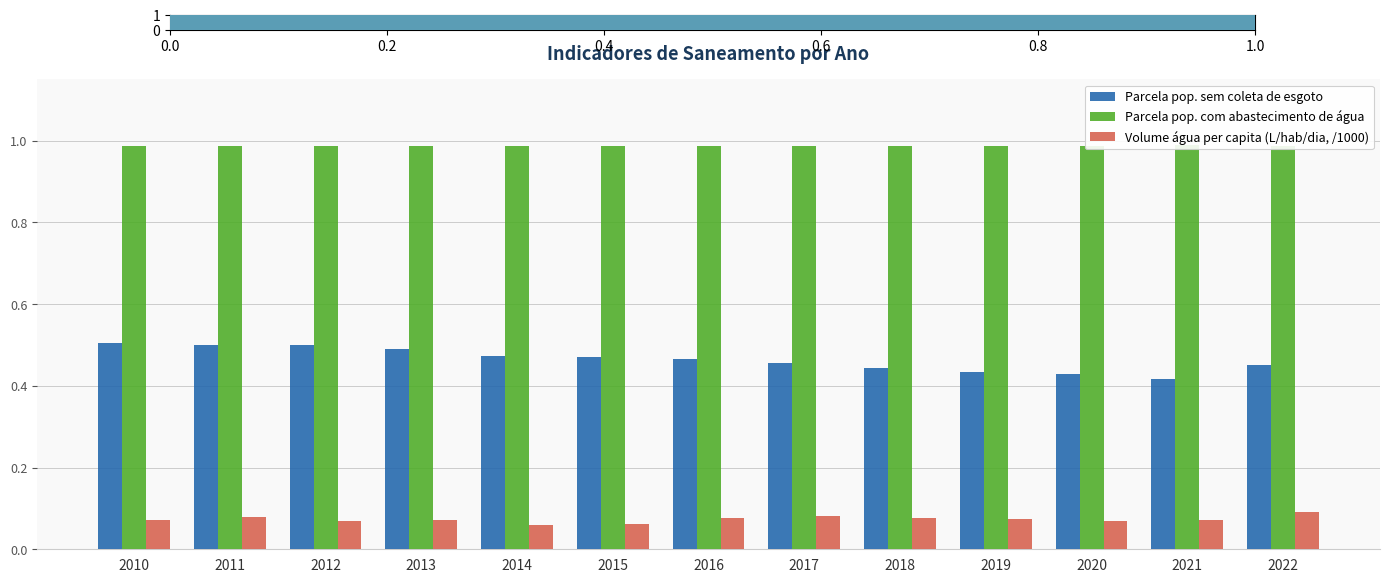

Is it true that Parcela pop. sem coleta de esgoto equals 0.5 at 2010?

True